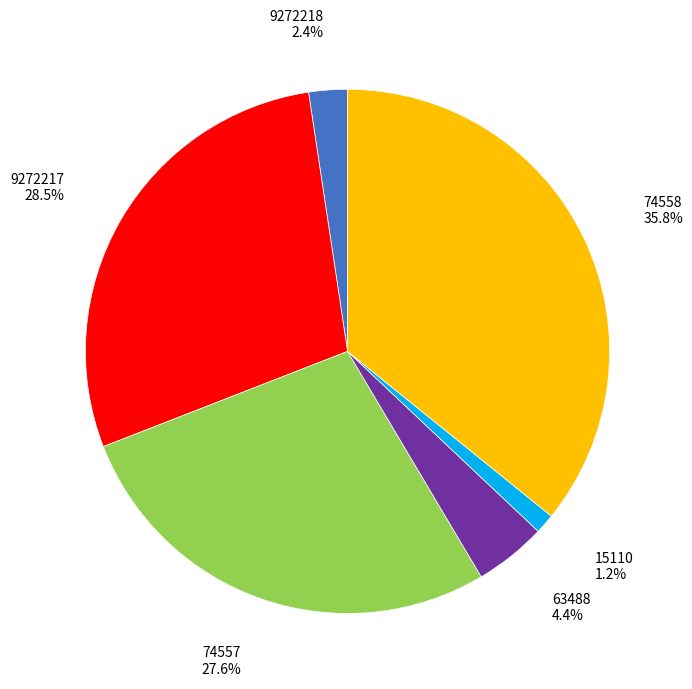

What is the largest slice in the pie chart?

74558